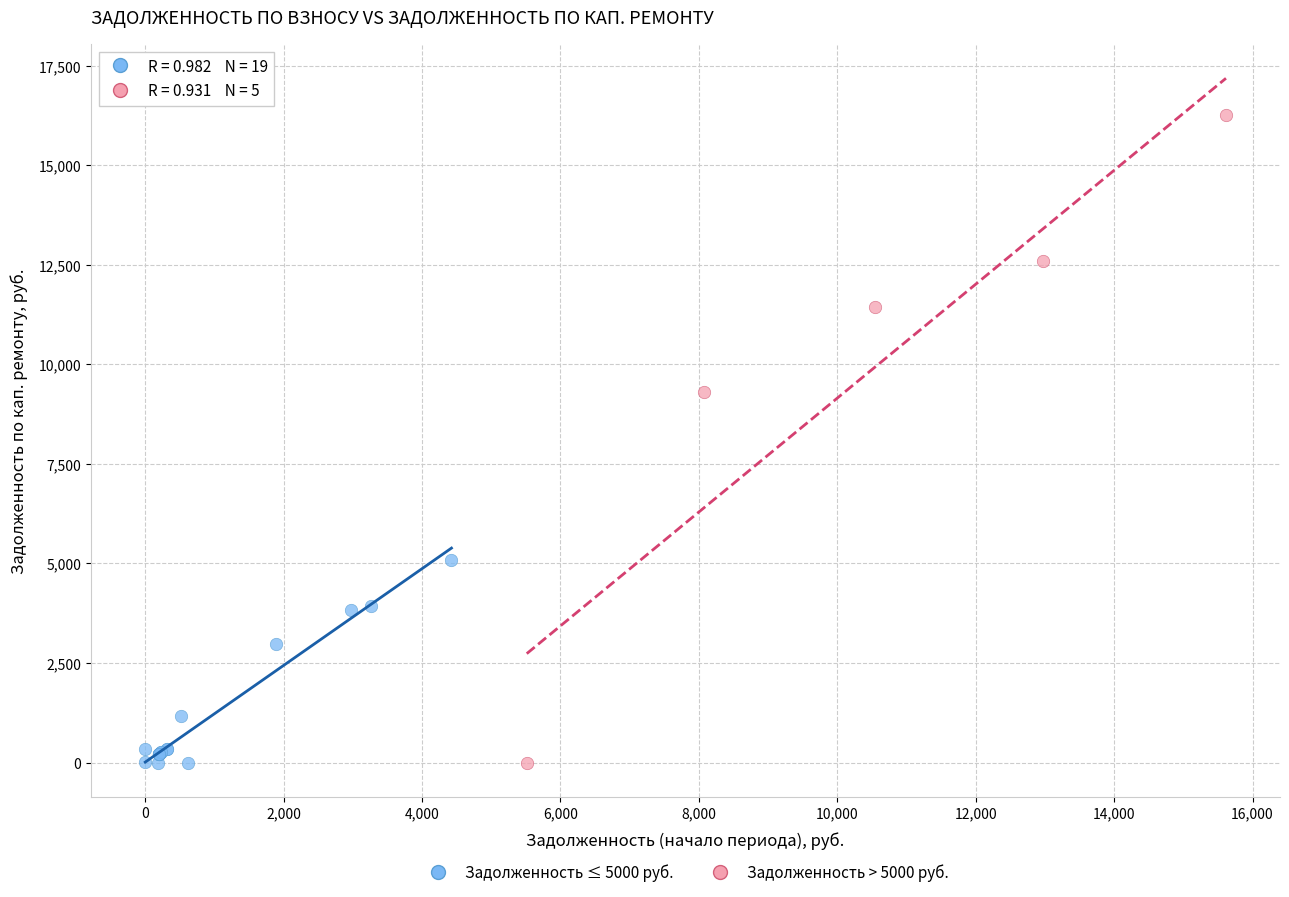

Which series has the widest spread of Y values?

Задолженность > 5000 руб.